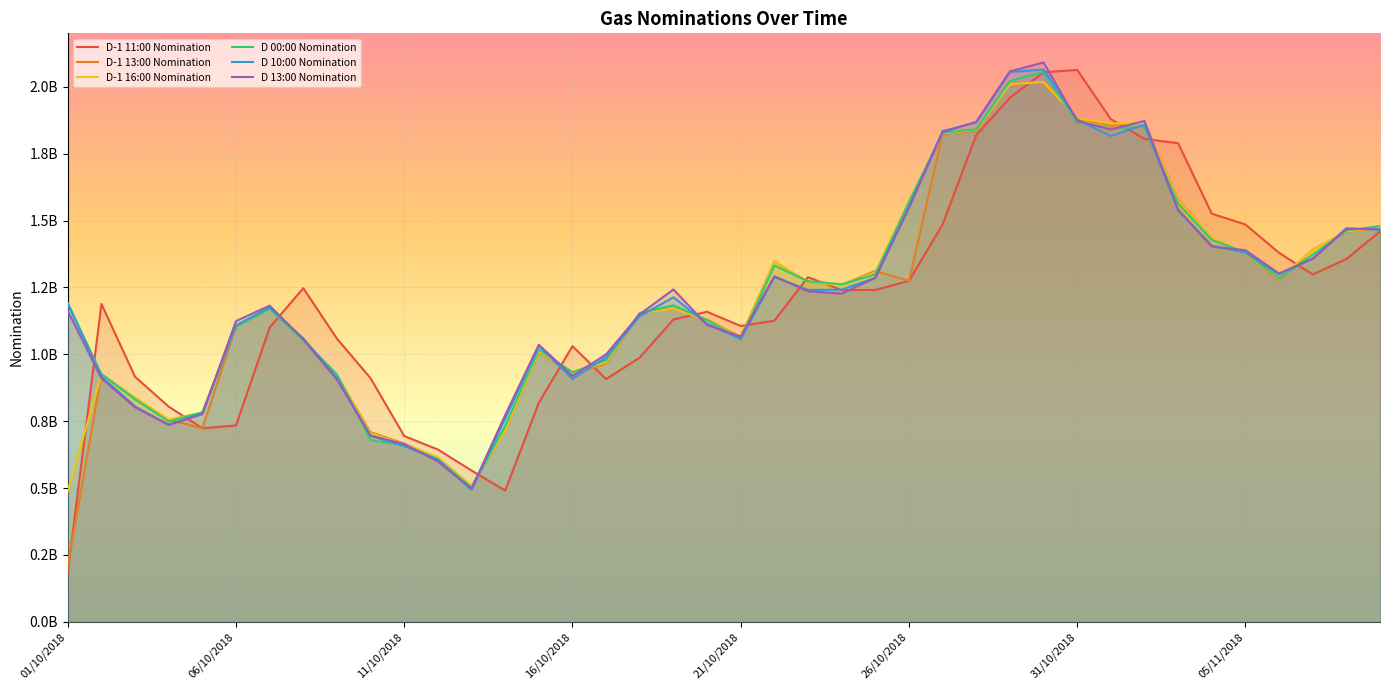

How many values in the D 10:00 Nomination series are below 1213118380?

20